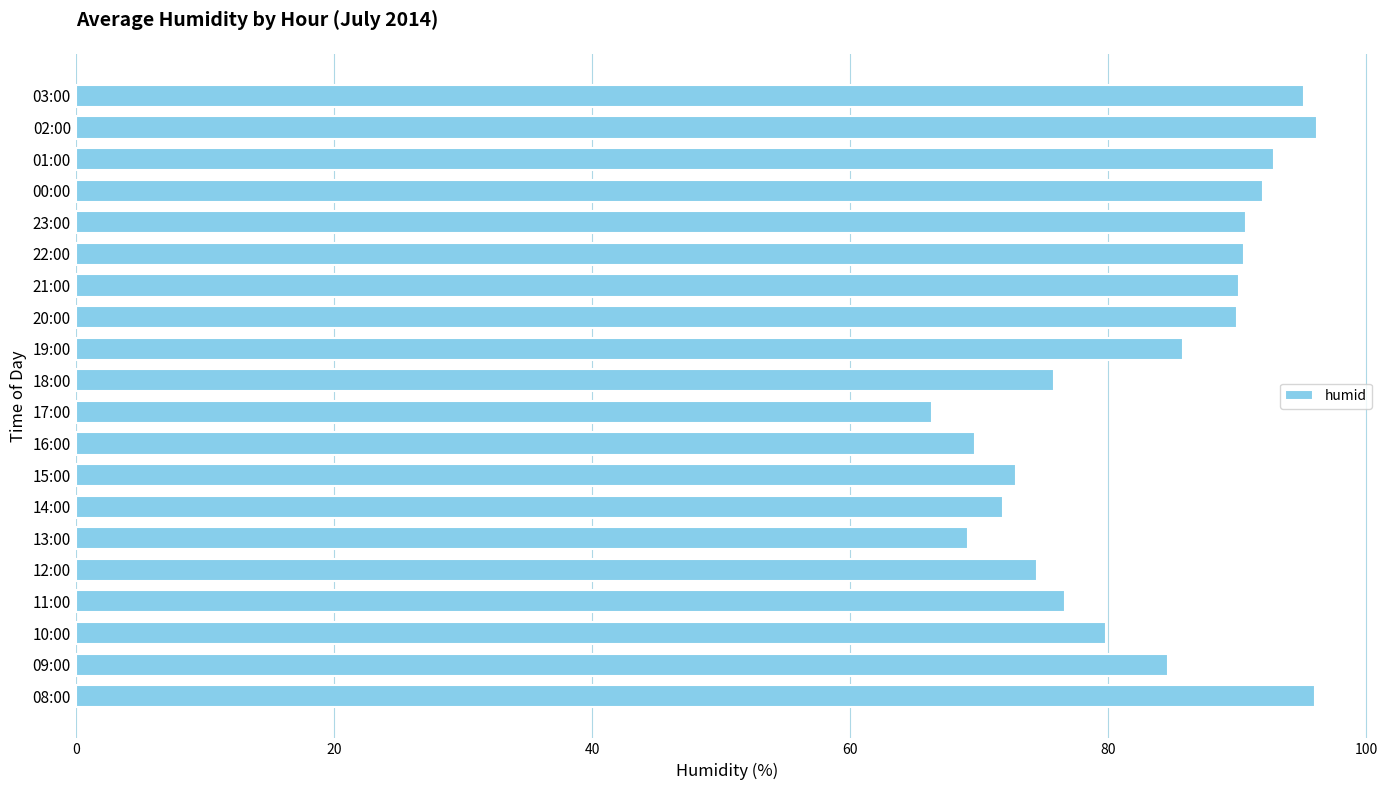

Is it true that the value at 21:00 is 90.2?

True